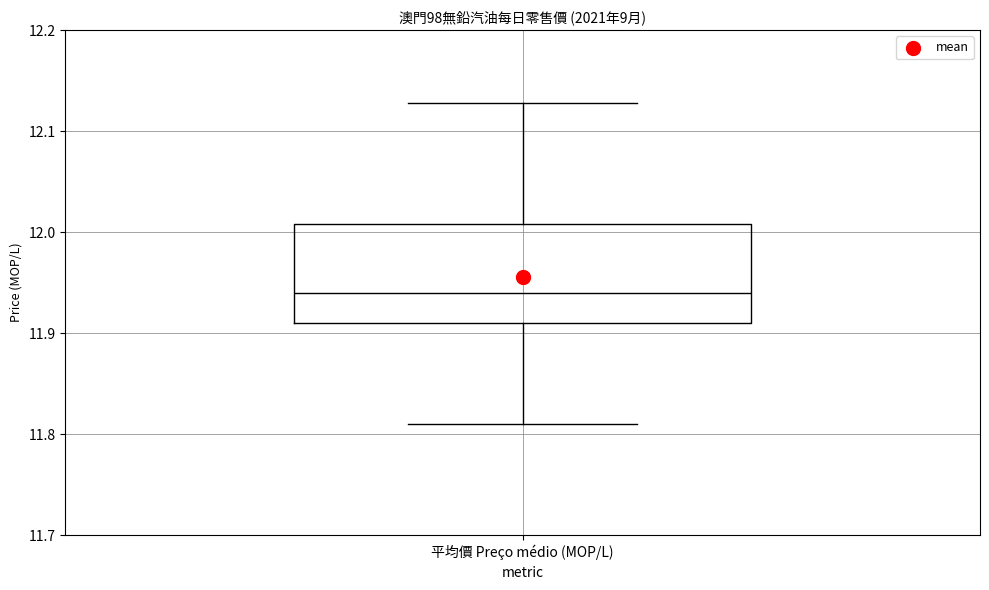

Where does the lower whisker of the box for 平均價 Preço médio (MOP/L) end on the y-axis? The values are not printed on the chart, so give them approximately, as read against the axis.

11.81